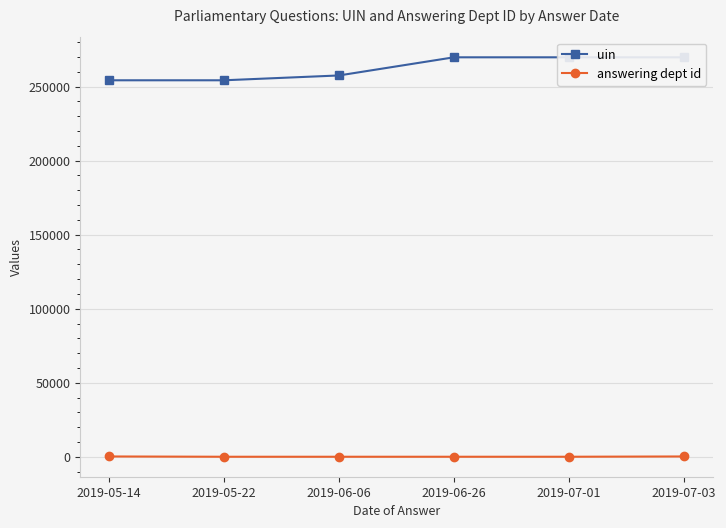

How many series are shown in this chart?

2